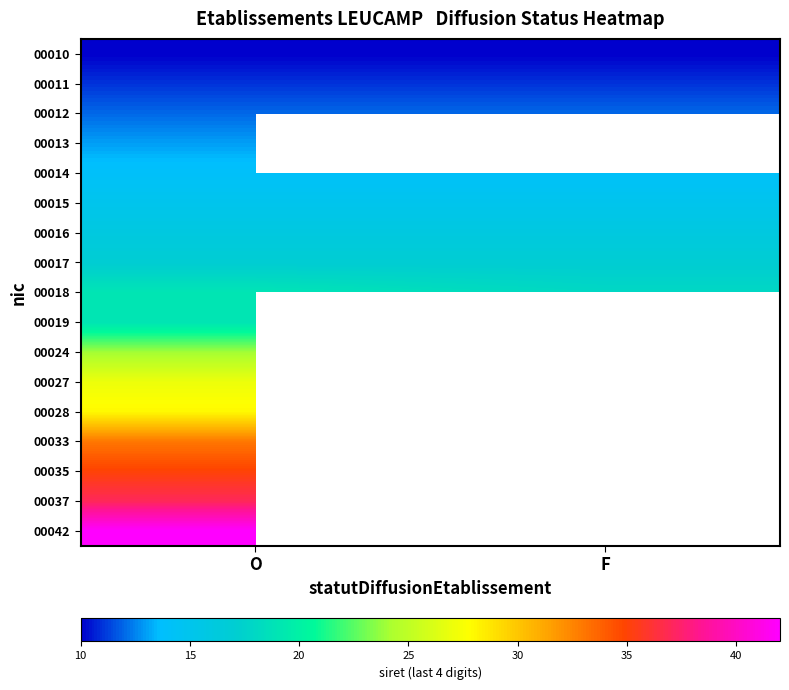

Is it true that 00017 equals 24.6 at F?

False